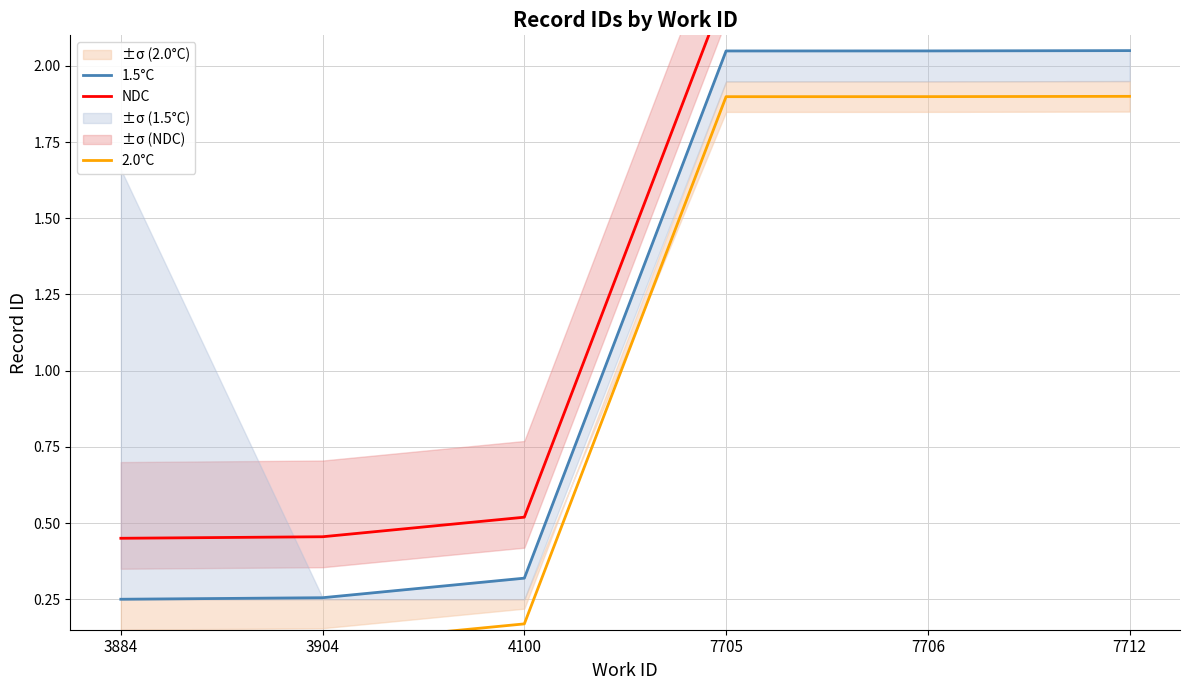

Which series has the widest spread of values?

NDC